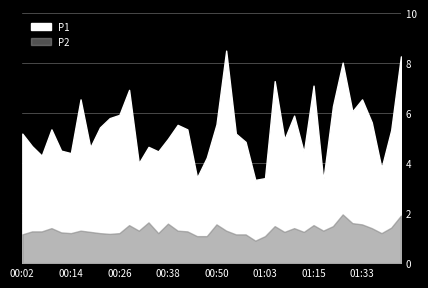

What position from the left is 01:33?

36